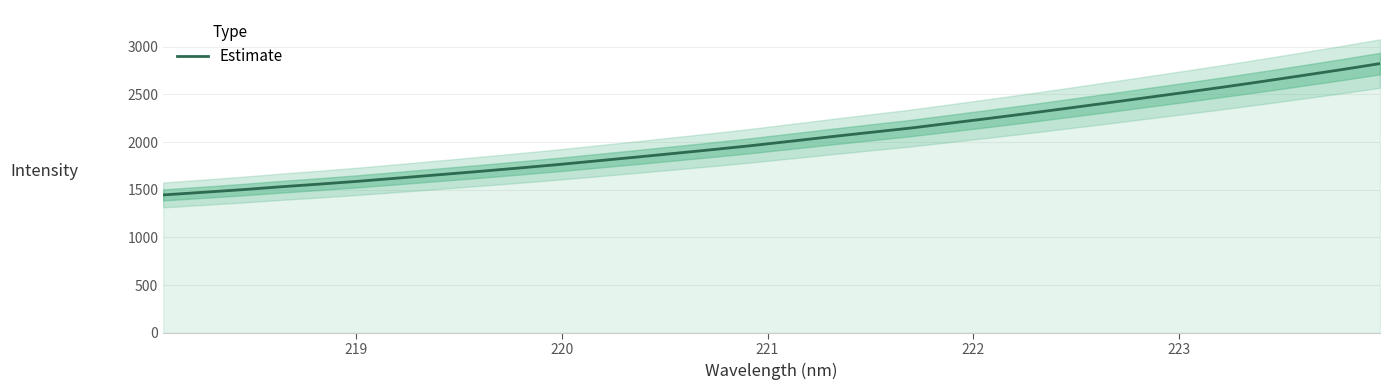

What is the highest value of the Estimate series?

2822.1